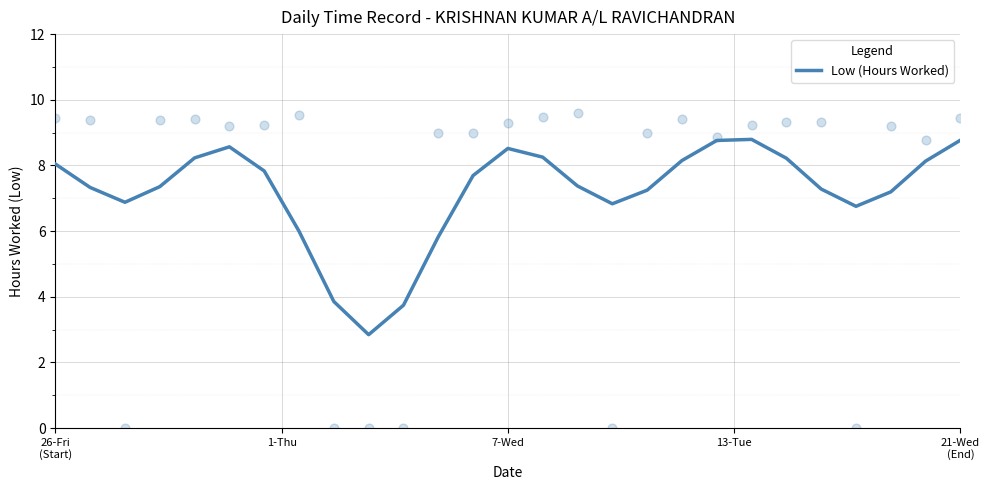

What is the minimum value for Low (Hours Worked)?

2.8